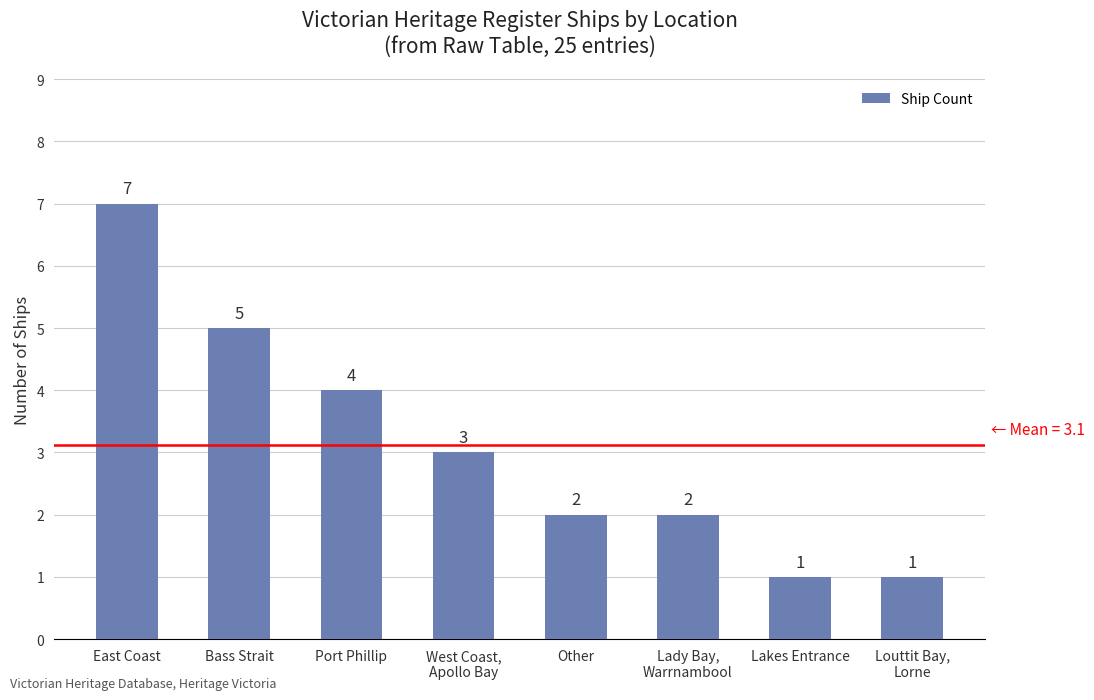

What value does the data have at Bass Strait?

5